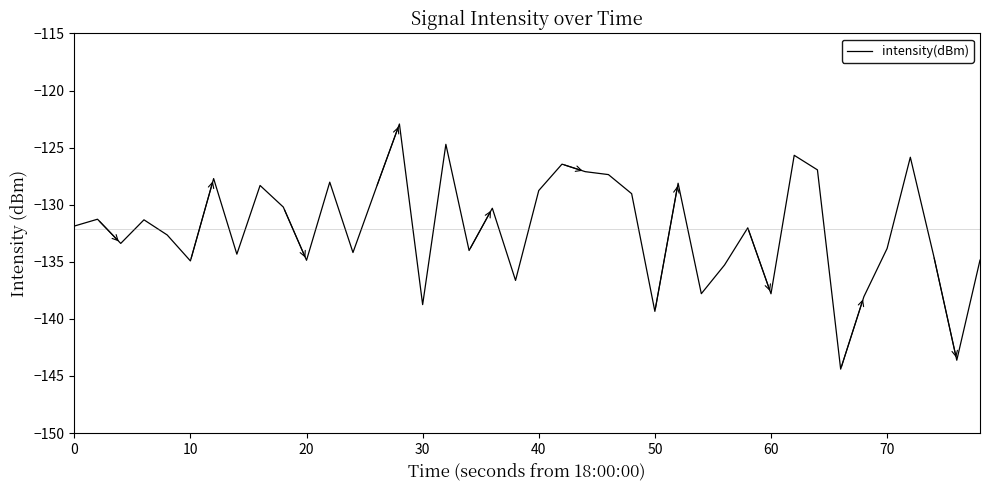

What is the minimum value shown in the chart?

-144.4